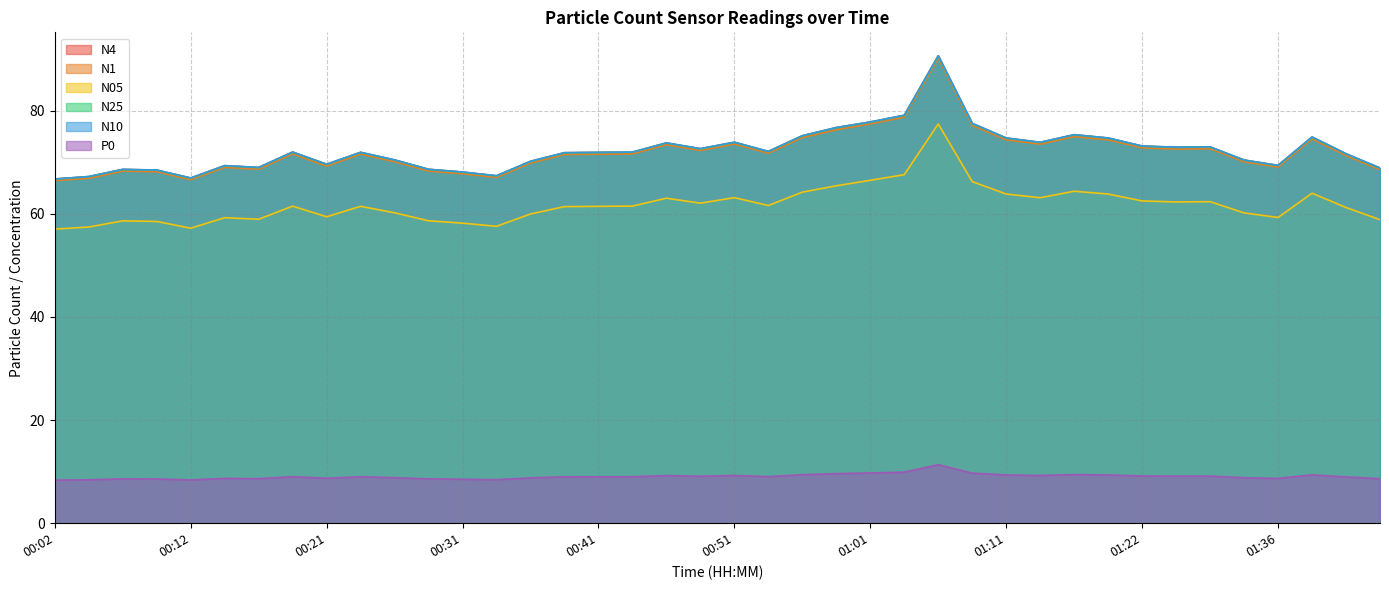

At which category does N05 reach its first local peak?

00:07